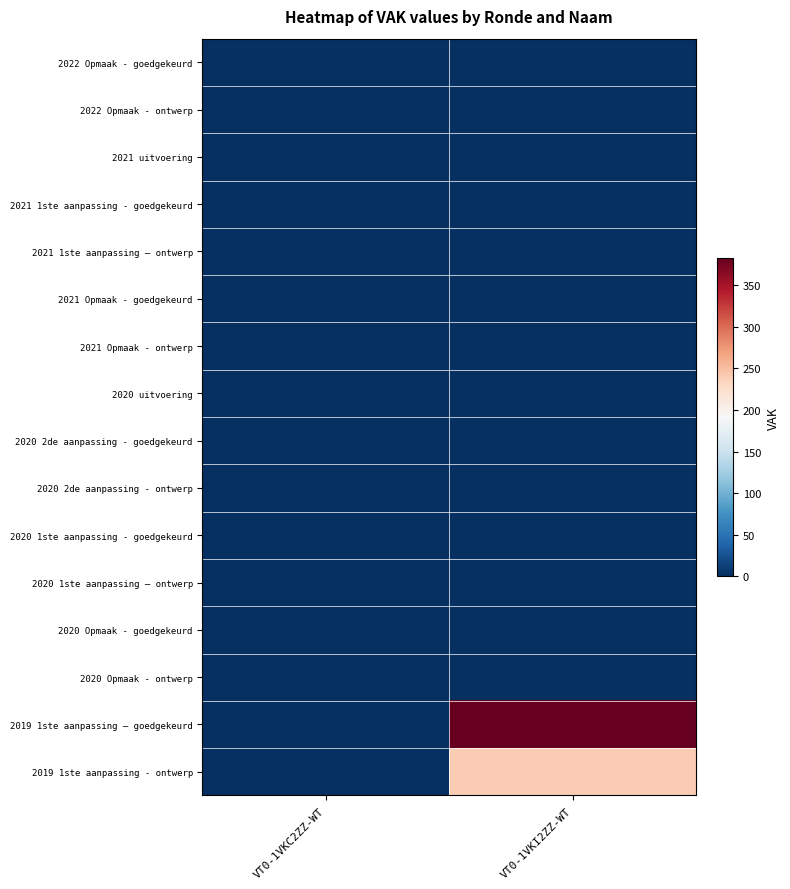

Which series has the widest spread of values?

2019 1ste aanpassing – goedgekeurd